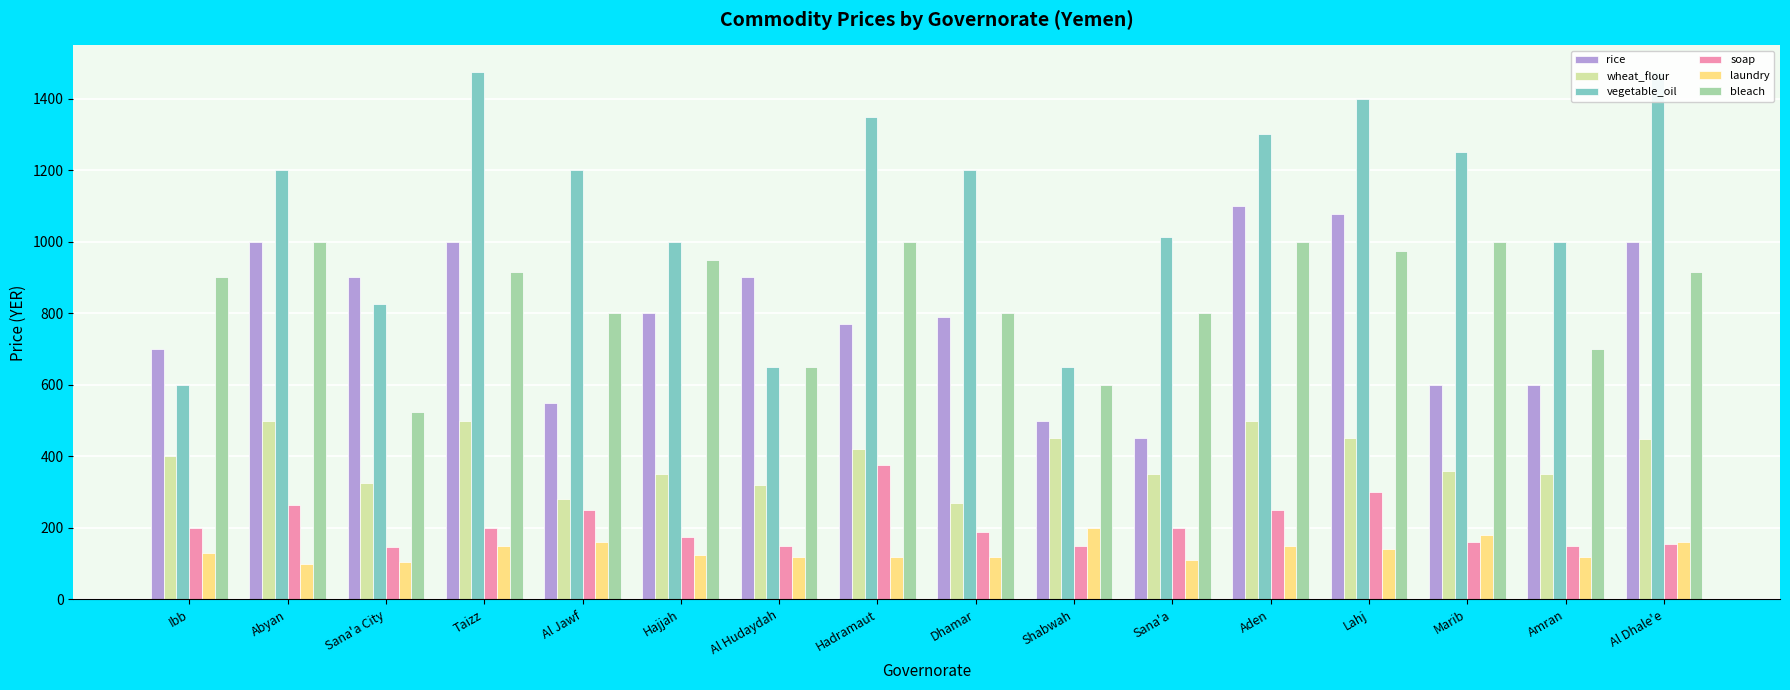

What is the difference between the vegetable_oil values at Amran and Al Dhale'e?

475.0